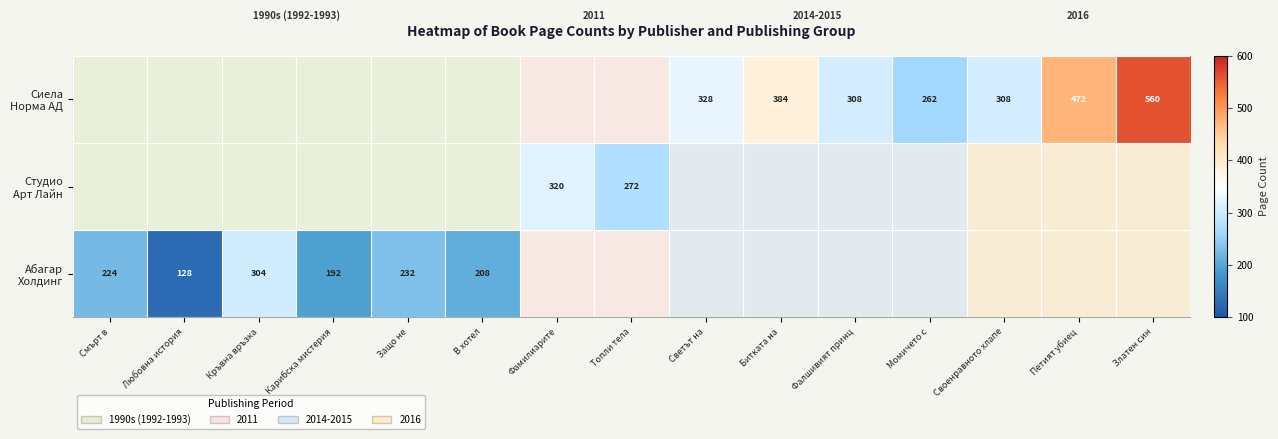

Rank the series by their maximum value, from highest to lowest.

Абагар Холдинг, Студио Арт Лайн, Сиела Норма АД